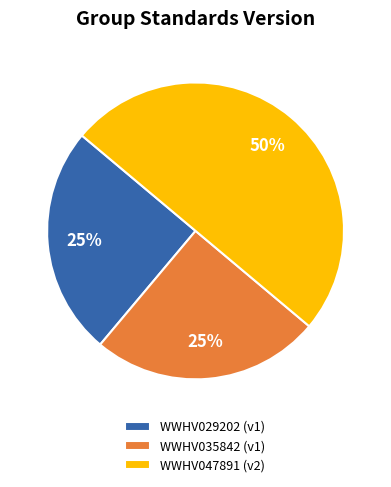

Count the number of slices in the pie.

3